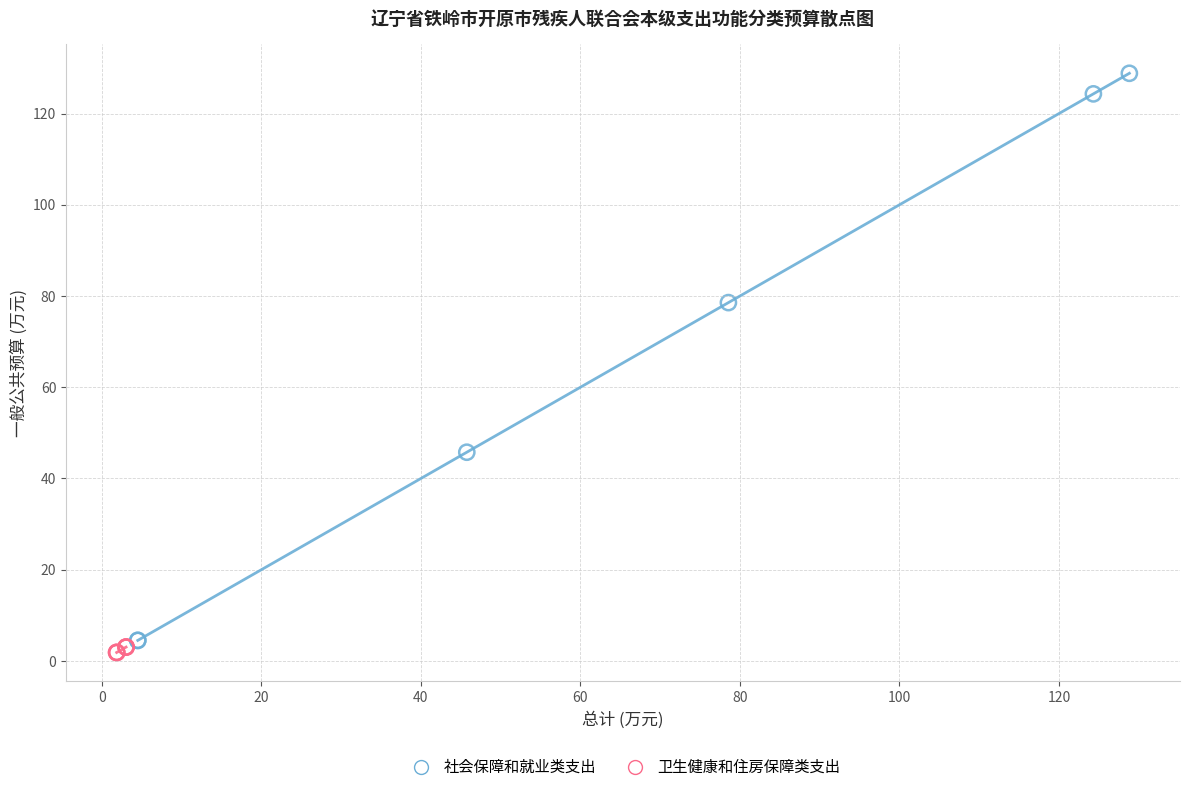

Which series has the widest spread of Y values?

社会保障和就业类支出